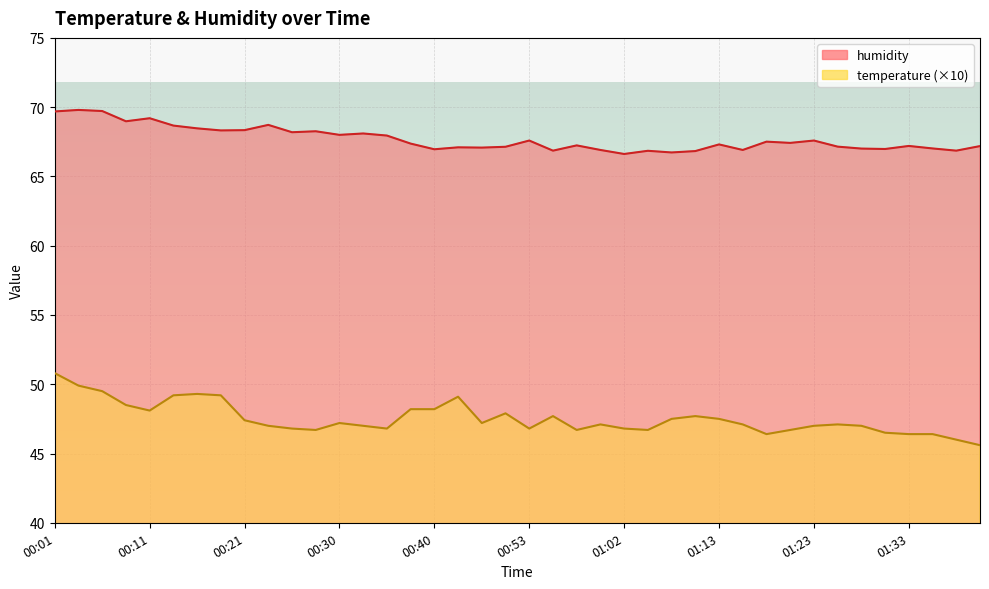

List the series in order of their overall mean, highest first.

humidity, temperature